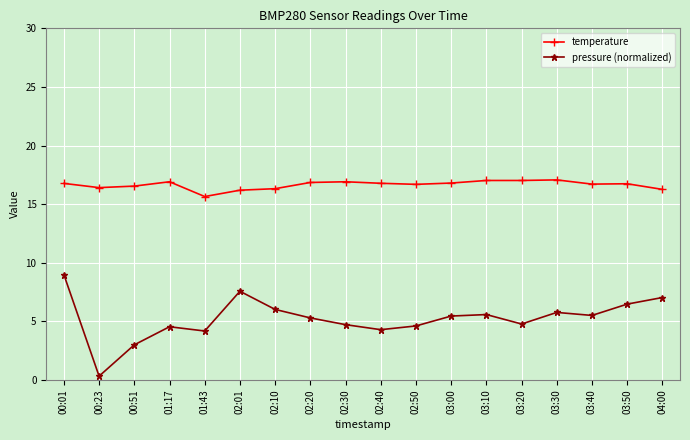

True or false: pressure (normalized) has more than 0 points higher than both neighbors.

True